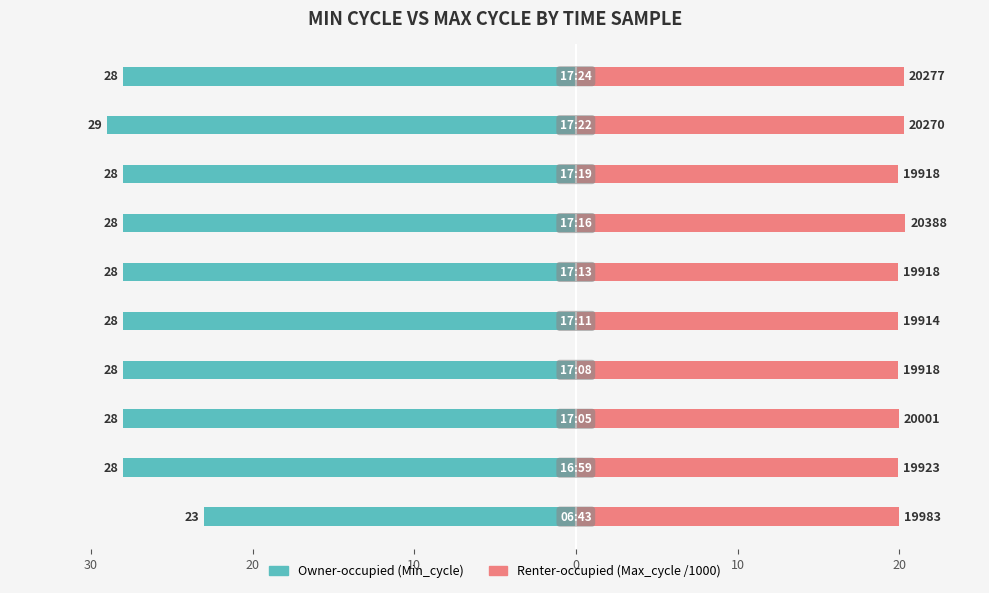

Reading left to right, list all the values displayed in this chart.

Owner-occupied: -23.0	-28.0	-28.0	-28.0	-28.0	-28.0	-28.0	-28.0	-29.0	-28.0
Renter-occupied: 20.0	19.9	20.0	19.9	19.9	19.9	20.4	19.9	20.3	20.3